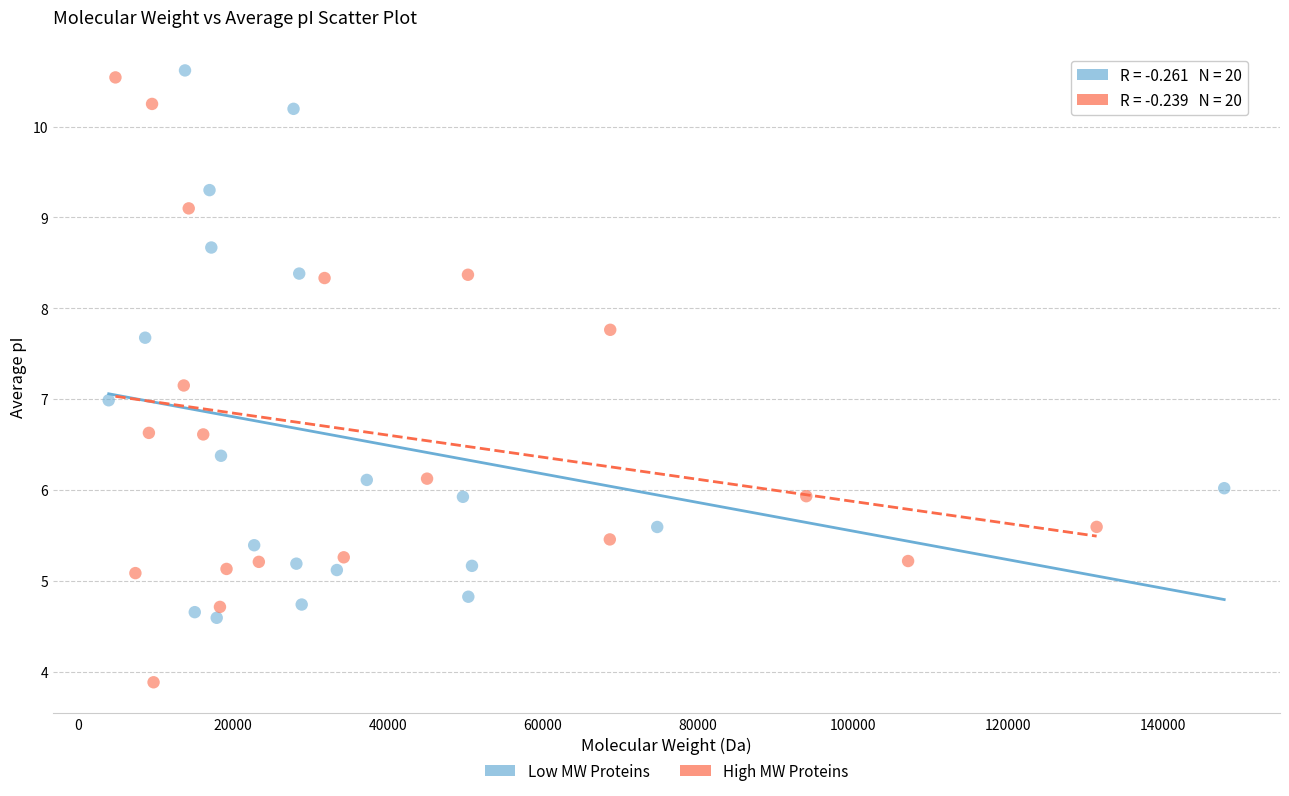

Which series has the widest spread of Y values?

High MW Proteins